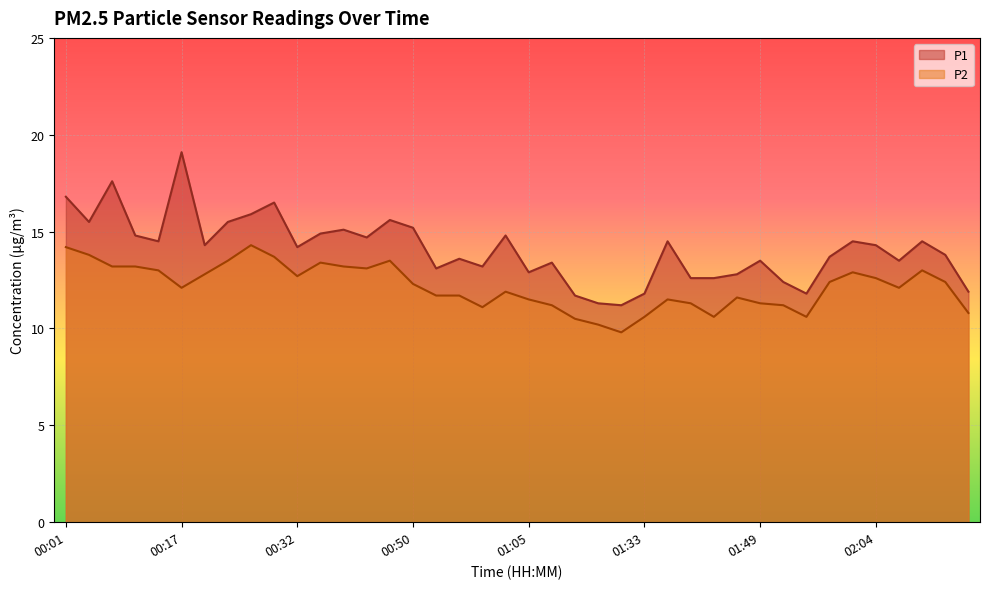

Which series has the largest total across all categories?

P1